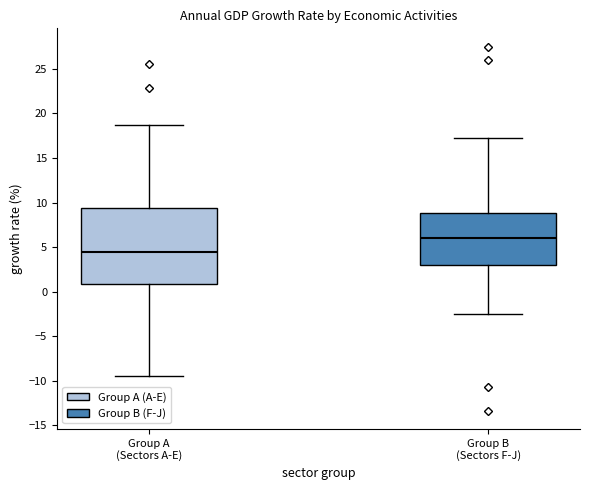

Which box's median line is the lowest?

Group A (Sectors A-E)